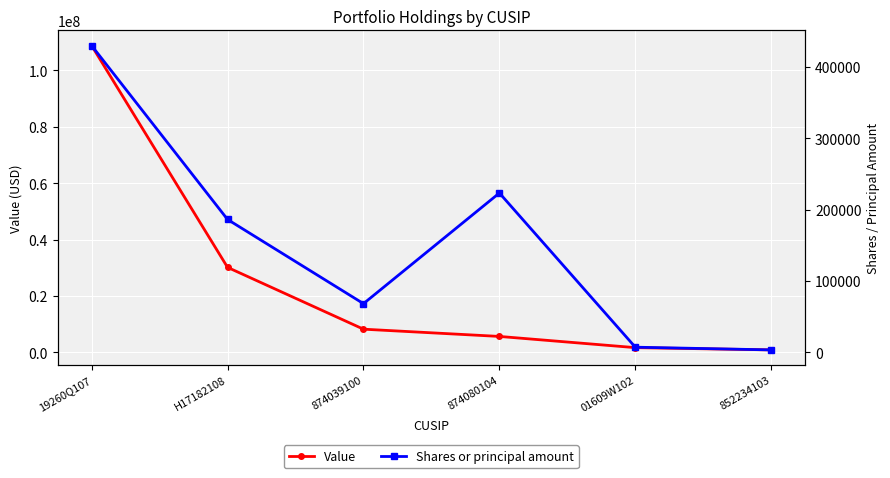

Which category has the lowest value in the Shares or principal amount series?

852234103